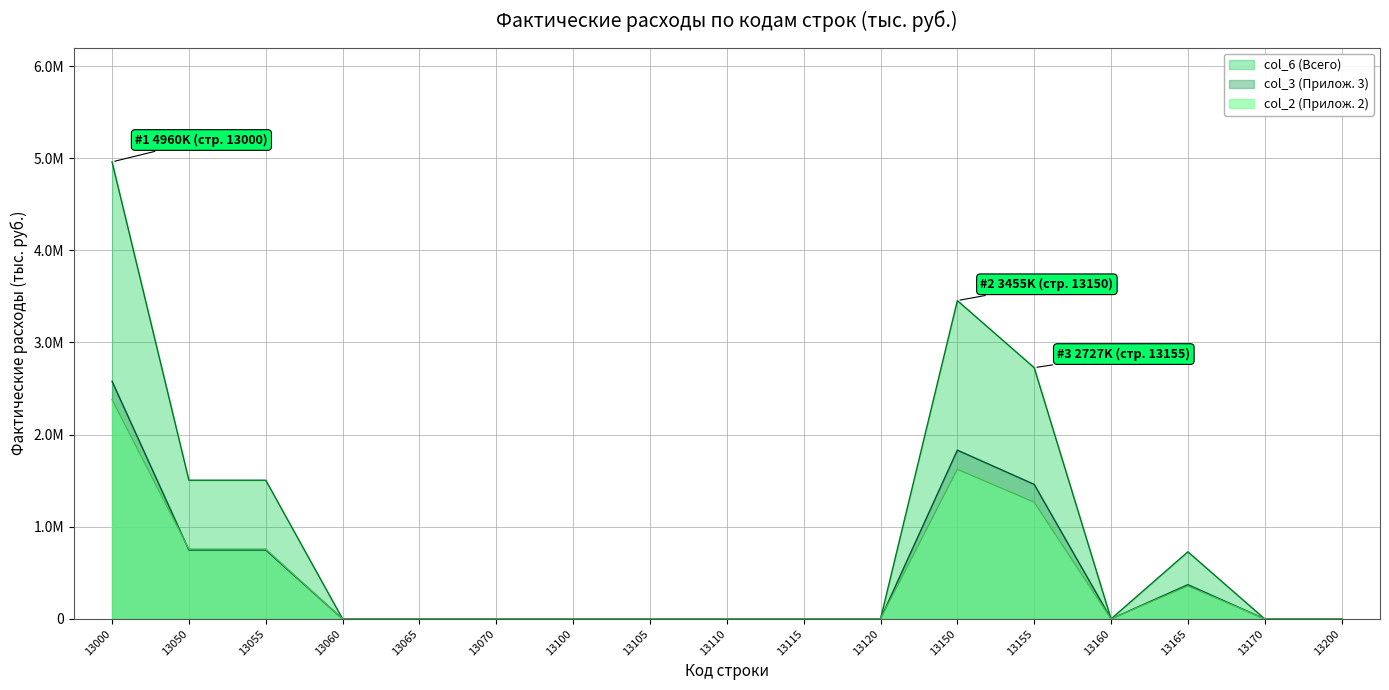

Is it true that col_6 equals 1879219 at 13065?

False